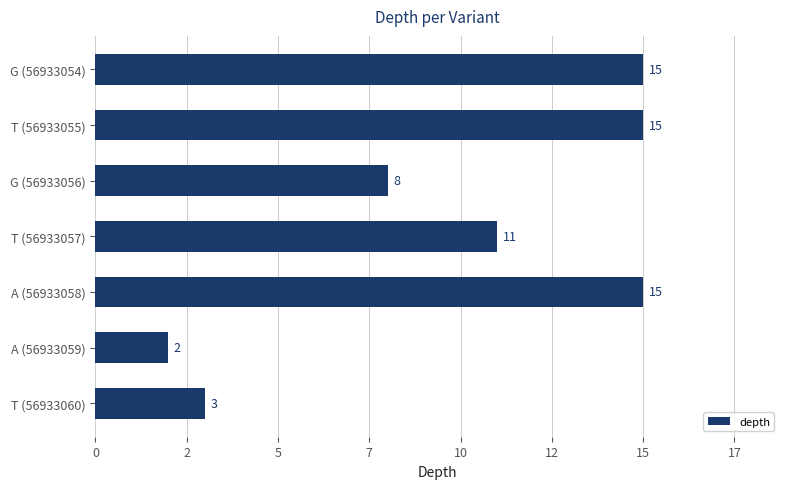

Are the bars horizontal?

Yes